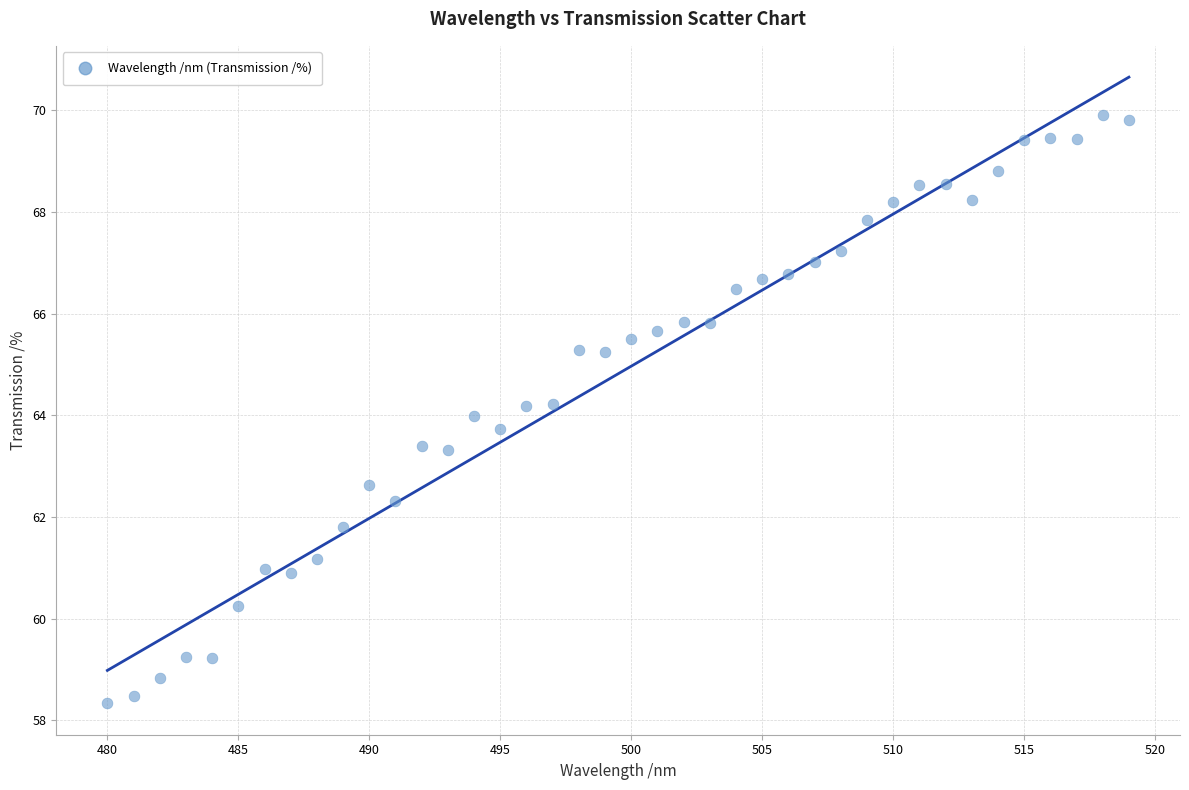

What is the range of Y values (max minus min)?

11.6